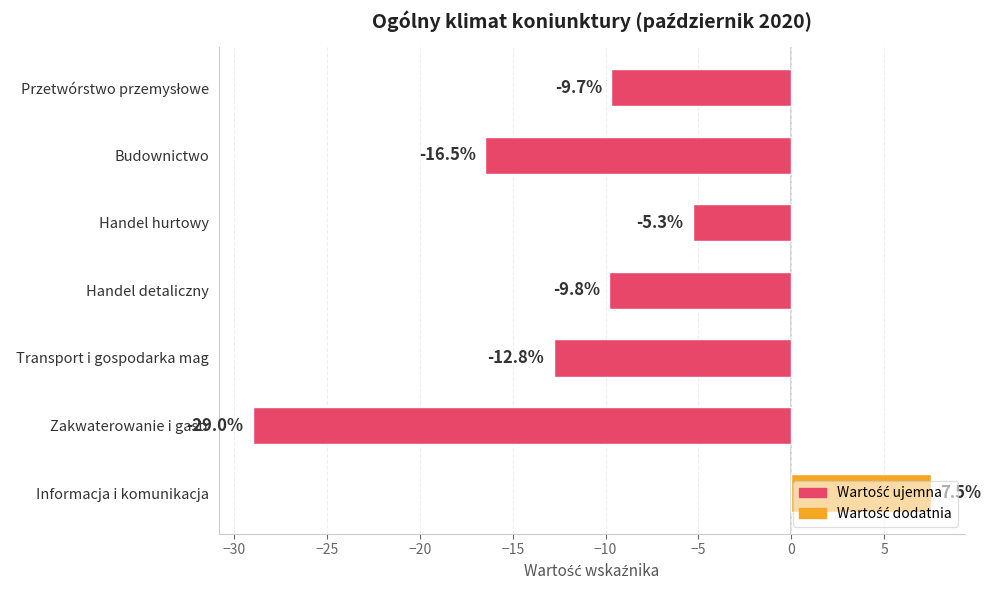

What is the change in value from Handel detaliczny to Transport i gospodarka mag?

-3.0